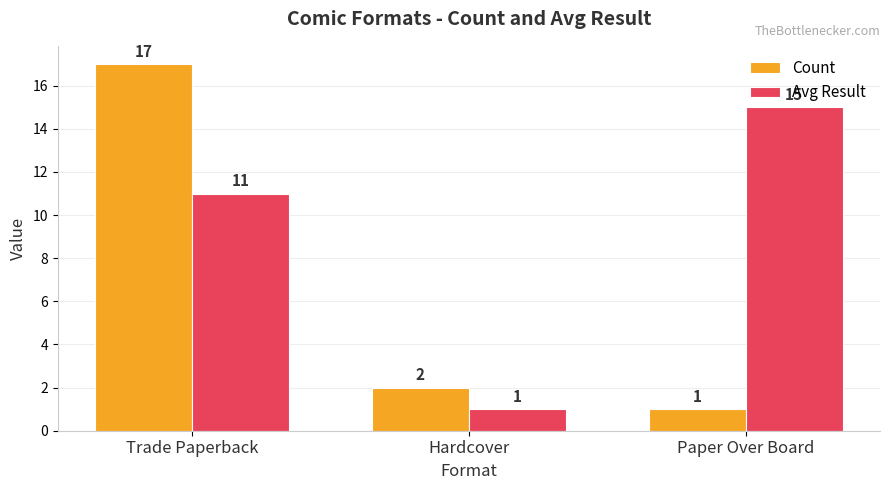

Reading left to right, transcribe all the data shown in this chart.

Count: 17	2	1
Avg Result: 11	1	15